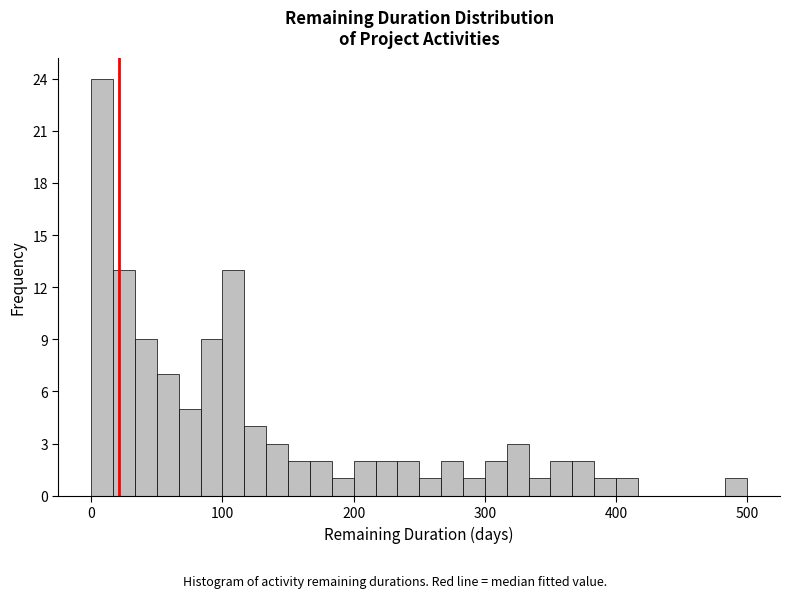

Around what value on the x-axis is the tallest bar? Give the approximate position of its centre, as read against the axis.

10